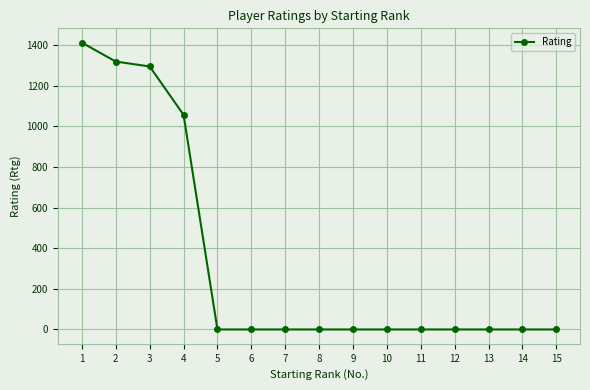

What is the change in value from 3 to 10?

-1294